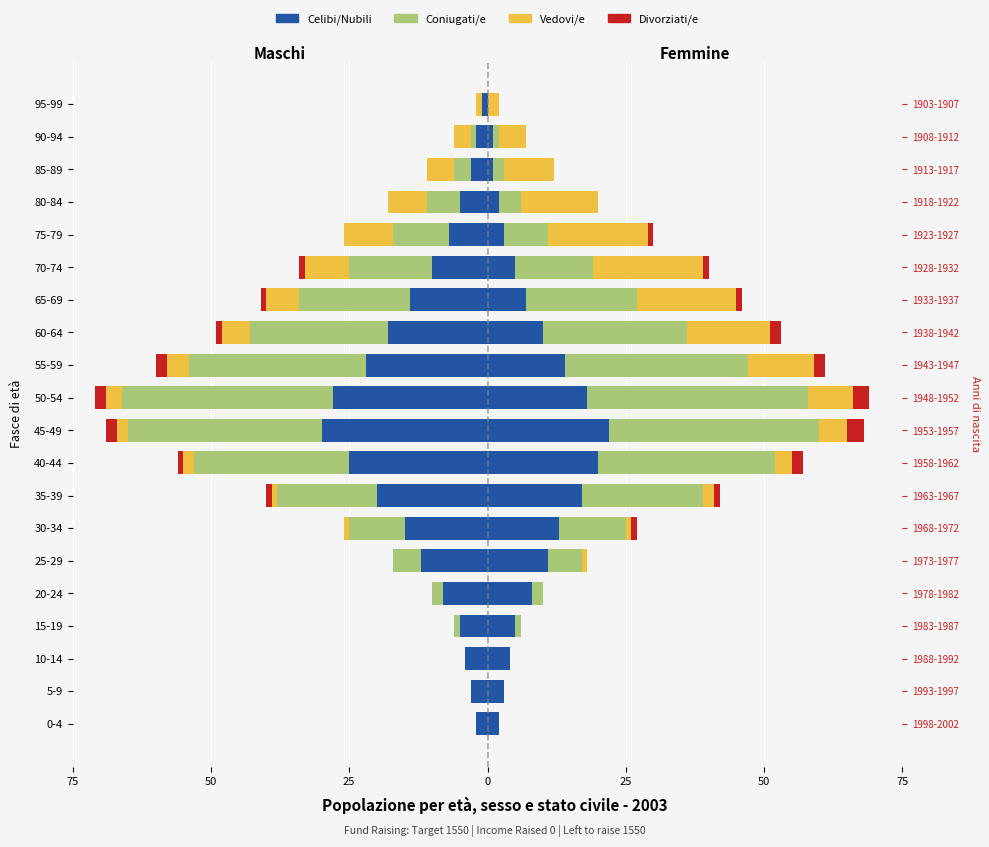

Which series has the widest spread of values?

Coniugati/e